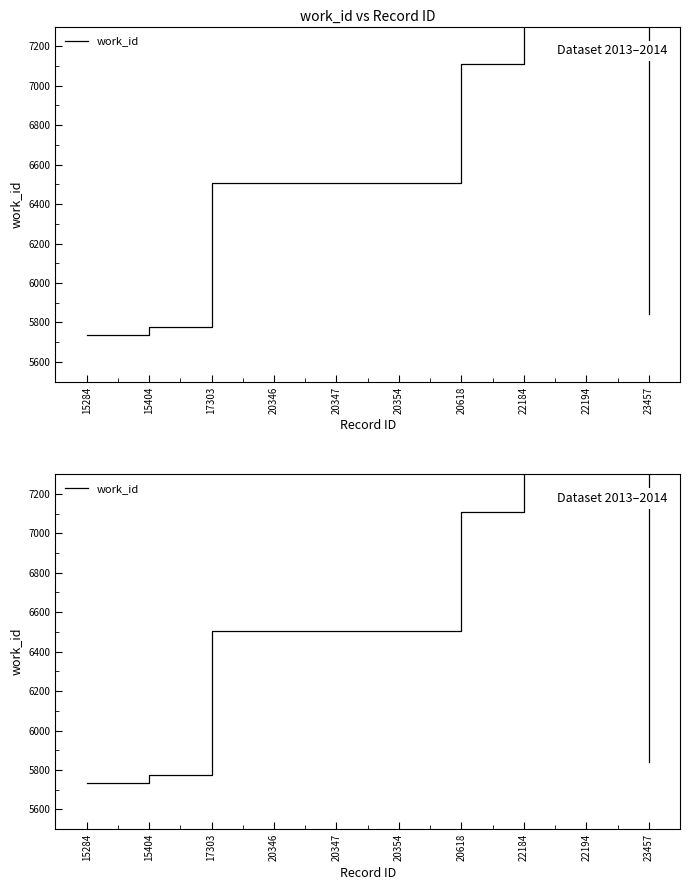

At which label does the data first exceed 6506?

20618